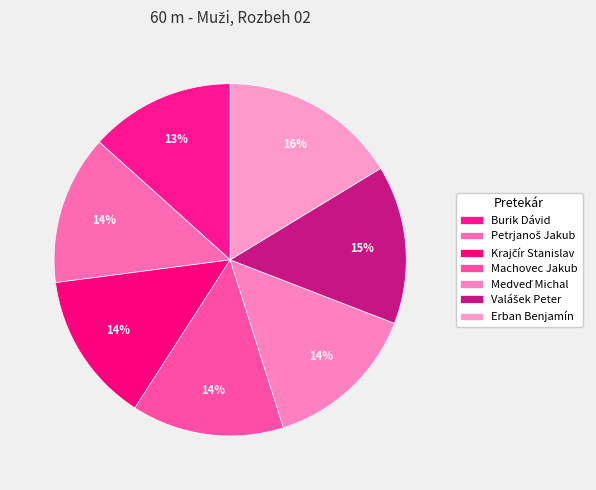

Is the sum of Petrjanoš Jakub and Burik Dávid greater than half?

No